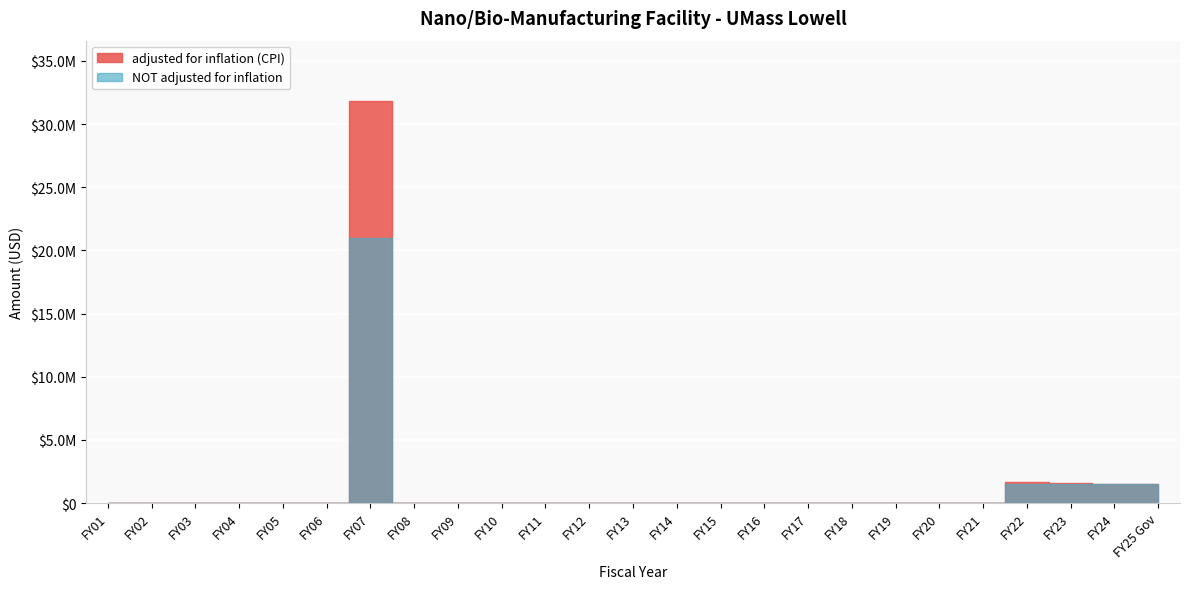

Which series ends up on top after the final intersection of NOT adjusted for inflation and adjusted for inflation (CPI)?

NOT adjusted for inflation